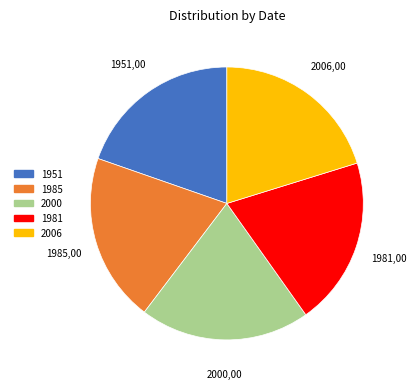

The 1981 slice represents 20% of the pie. True or false?

True